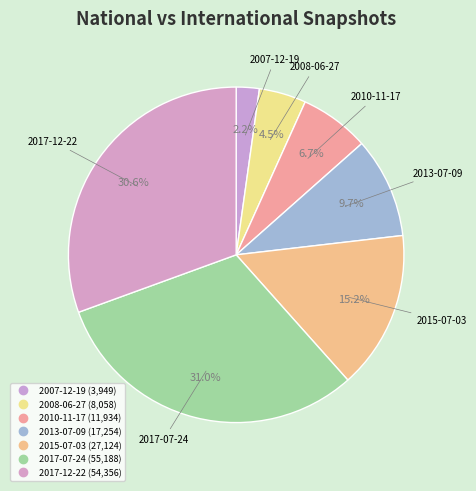

Rank the categories by value from highest to lowest.

2017-07-24, 2017-12-22, 2015-07-03, 2013-07-09, 2010-11-17, 2008-06-27, 2007-12-19